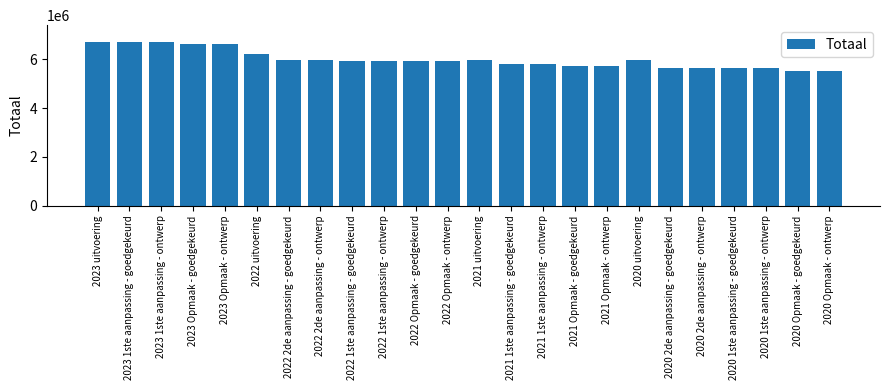

What is the maximum value shown in the chart?

6726204